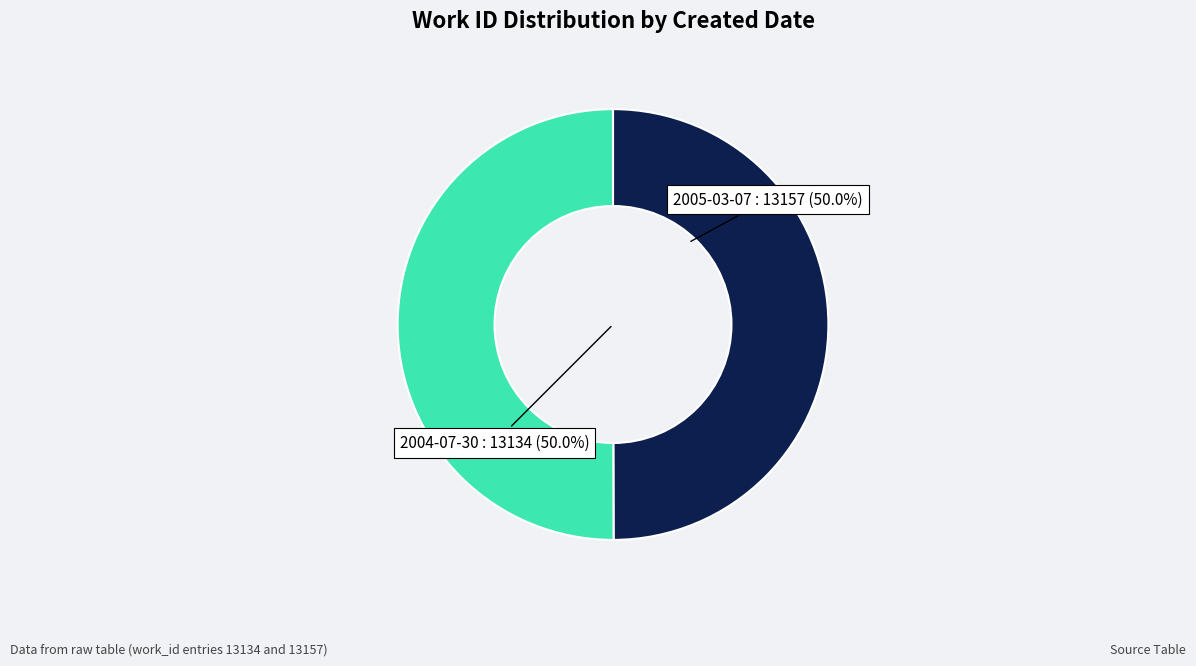

Combined, do 2005-03-07 and 2004-07-30 account for over 50%?

Yes